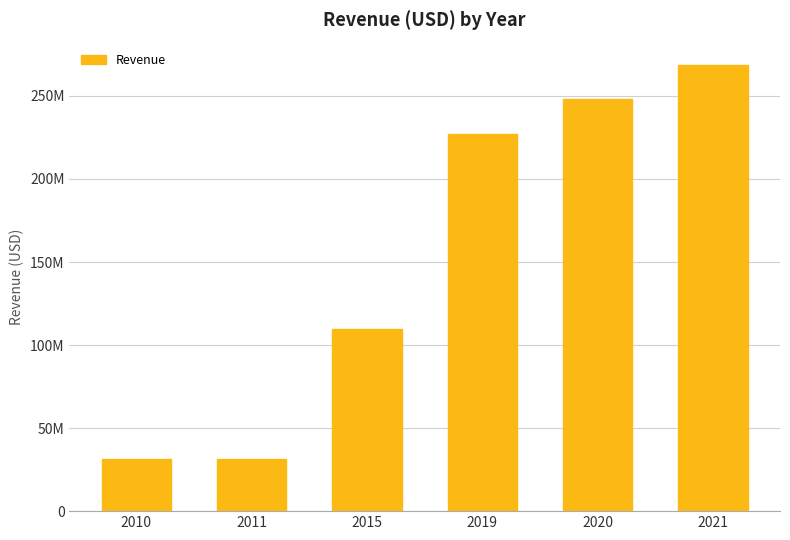

Rank the categories by value from lowest to highest.

2010, 2011, 2015, 2019, 2020, 2021